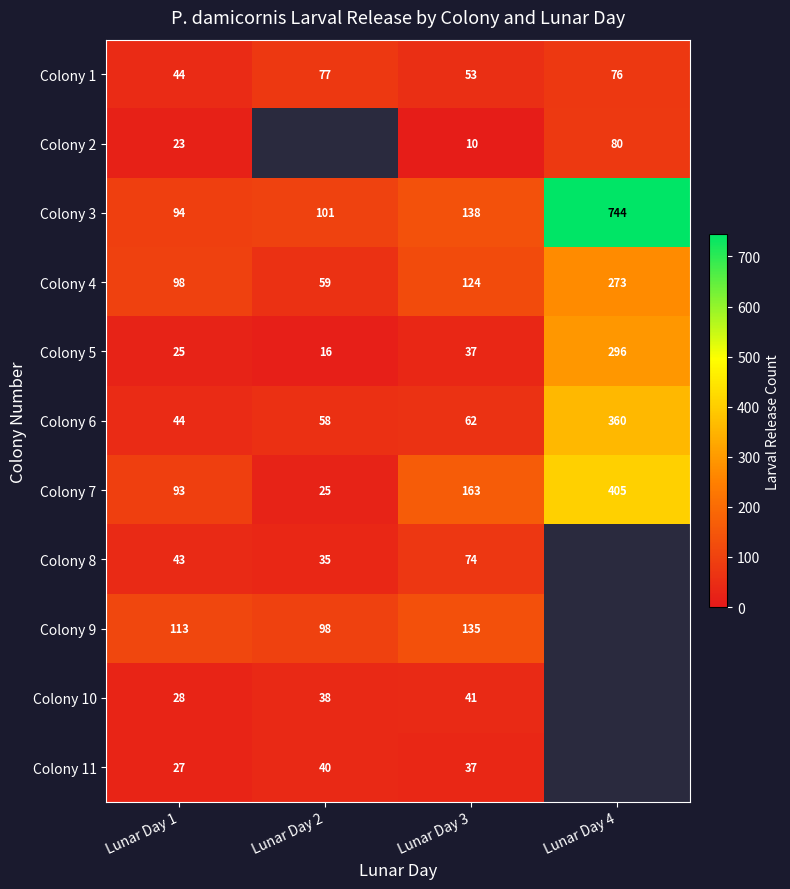

The Colony 3 series shows 138 at Lunar Day 3. True or false?

True